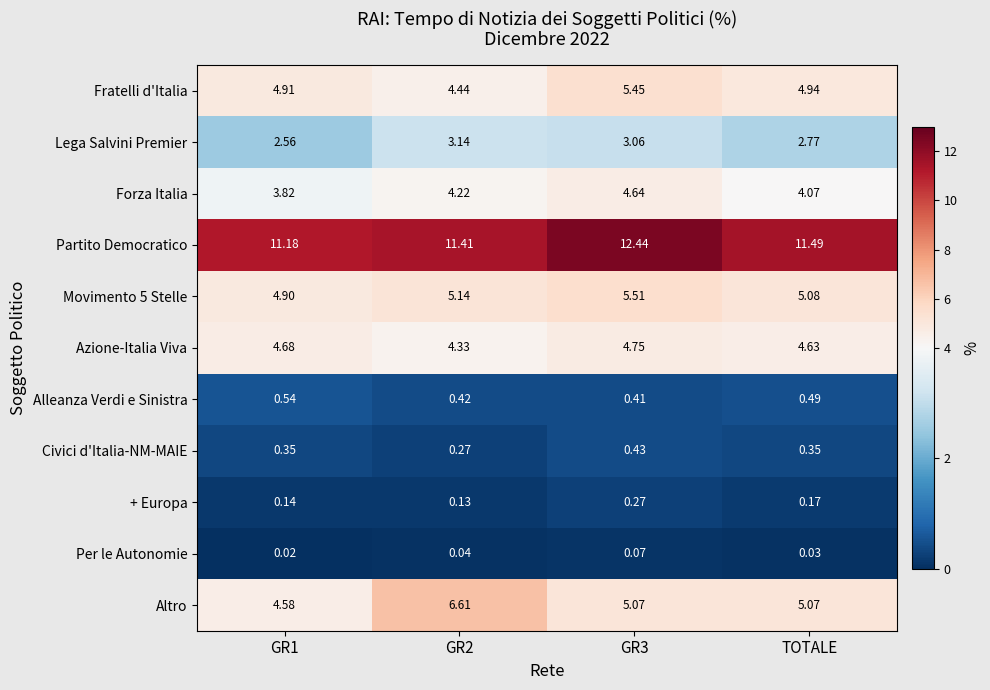

What is the spread (max minus min) of values at TOTALE?

11.5